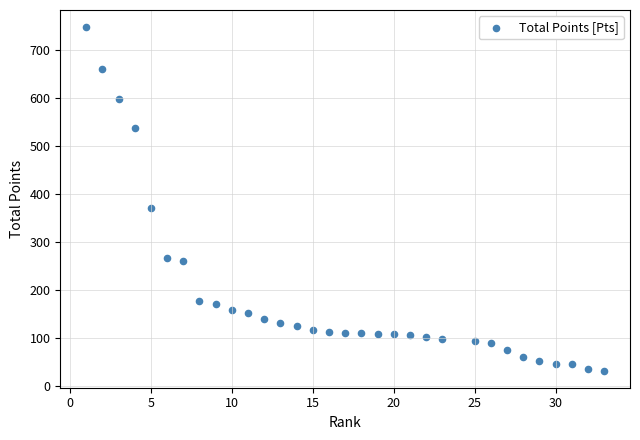

What is the range of Y values (max minus min)?

716.0